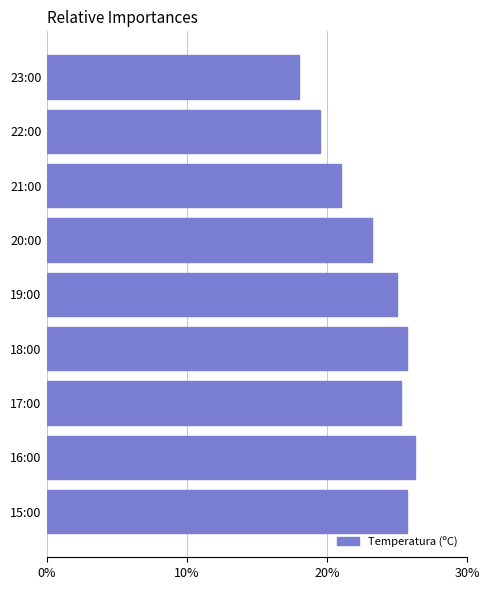

Reading top to bottom, list all the values displayed in this chart.

18.0	19.5	21.0	23.2	25.0	25.7	25.3	26.3	25.7